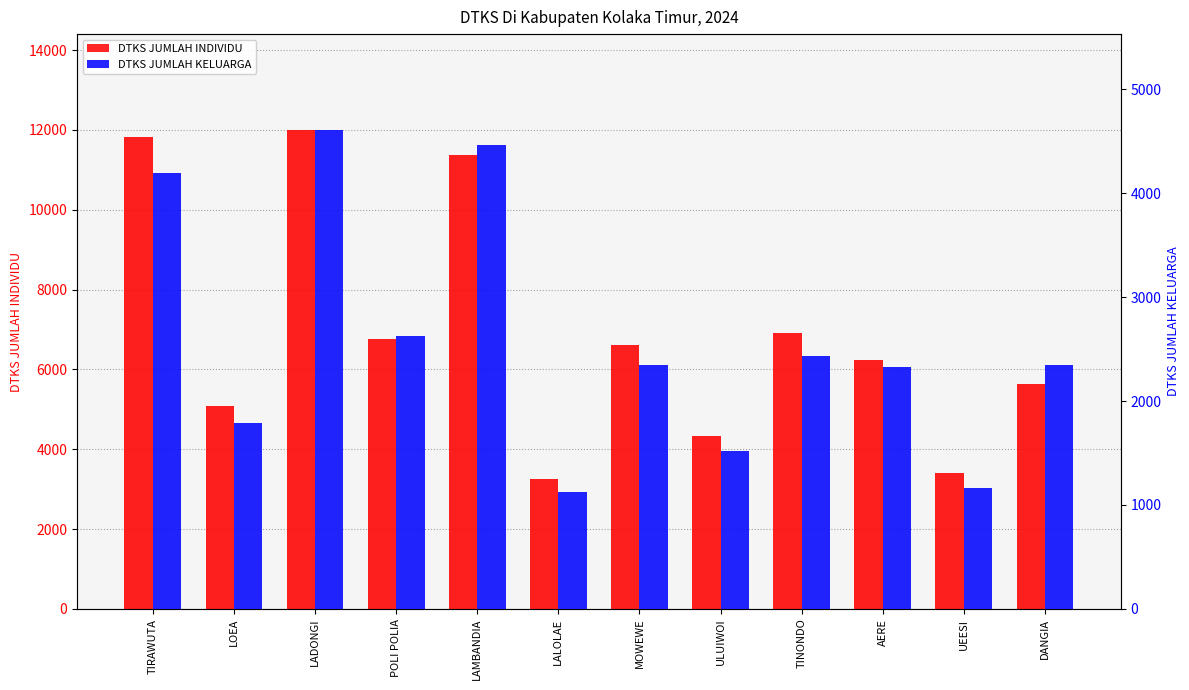

At which label is DTKS JUMLAH KELUARGA closest to 2865?

POLI POLIA